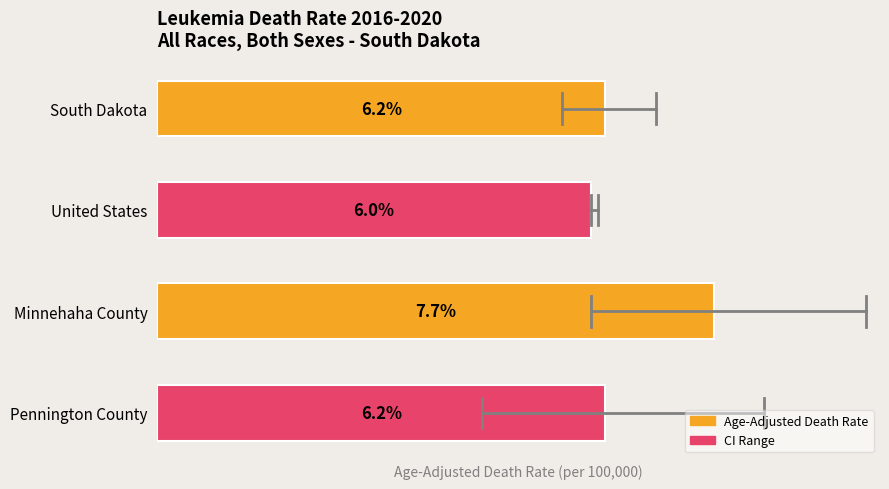

What position from the right is South Dakota?

4